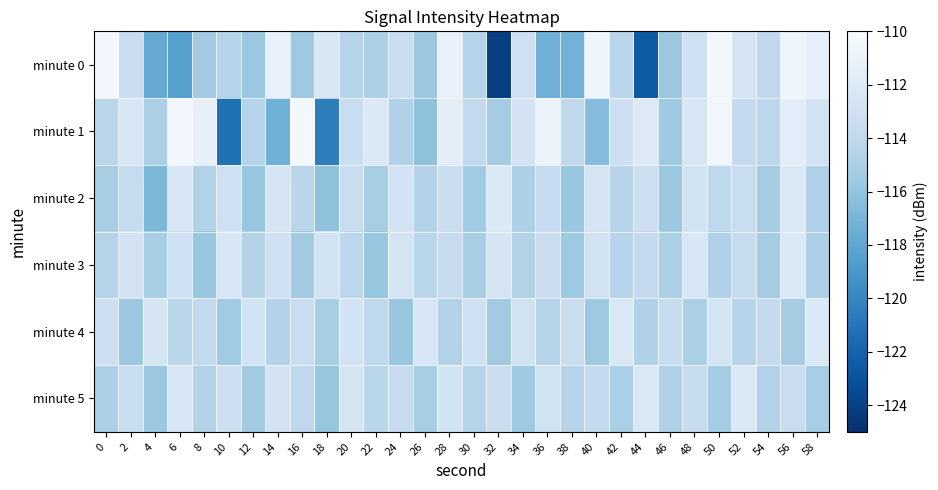

Reading right to left, what are all the values shown in this chart?

minute 0: 58=-111.4	56=-110.7	54=-113.9	52=-112.6	50=-110.4	48=-113.1	46=-115.7	44=-122.5	42=-114.2	40=-110.6	38=-117.2	36=-117.2	34=-113.1	32=-124.1	30=-114.6	28=-111.1	26=-115.7	24=-113.5	22=-115.0	20=-114.5	18=-112.2	16=-115.5	14=-111.1	12=-115.7	10=-114.5	8=-115.4	6=-118.4	4=-117.7	2=-113.4	0=-110.4
minute 1: 58=-112.9	56=-111.6	54=-114.2	52=-113.8	50=-110.5	48=-112.4	46=-115.6	44=-111.9	42=-113.2	40=-116.5	38=-114.1	36=-110.8	34=-112.7	32=-115.3	30=-113.9	28=-111.5	26=-116.2	24=-114.8	22=-112.1	20=-113.5	18=-120.5	16=-110.3	14=-117.3	12=-114.5	10=-121.2	8=-111.2	6=-110.4	4=-115.0	2=-112.4	0=-114.3
minute 2: 58=-114.8	56=-112.2	54=-115.3	52=-113.5	50=-114.1	48=-112.9	46=-115.7	44=-113.2	42=-114.4	40=-112.6	38=-115.8	36=-113.7	34=-114.9	32=-112.1	30=-115.5	28=-113.3	26=-114.6	24=-112.8	22=-115.2	20=-113.4	18=-116.1	16=-114.3	14=-112.5	12=-115.9	10=-113.1	8=-114.7	6=-112.3	4=-116.8	2=-113.6	0=-115.1
minute 3: 58=-114.9	56=-112.1	54=-115.3	52=-113.6	50=-114.8	48=-112.3	46=-115.0	44=-113.8	42=-114.4	40=-112.9	38=-115.6	36=-113.3	34=-114.7	32=-112.5	30=-115.1	28=-113.7	26=-114.3	24=-112.6	22=-115.9	20=-114.2	18=-112.8	16=-115.4	14=-113.1	12=-114.6	10=-112.4	8=-115.8	6=-113.0	4=-115.2	2=-112.7	0=-114.5
minute 4: 58=-112.1	56=-115.3	54=-113.8	52=-114.4	50=-112.6	48=-115.0	46=-113.6	44=-114.8	42=-112.2	40=-115.6	38=-113.3	36=-114.5	34=-112.9	32=-115.4	30=-113.1	28=-114.7	26=-112.4	24=-115.8	22=-114.1	20=-112.7	18=-115.2	16=-113.4	14=-114.6	12=-112.8	10=-115.5	8=-113.9	6=-114.3	4=-112.5	2=-115.7	0=-113.2
minute 5: 58=-115.2	56=-113.4	54=-114.7	52=-112.1	50=-115.3	48=-113.6	46=-114.8	44=-112.2	42=-115.0	40=-113.8	38=-114.4	36=-112.9	34=-115.6	32=-113.3	30=-114.5	28=-112.8	26=-115.1	24=-113.7	22=-114.3	20=-112.5	18=-115.9	16=-114.1	14=-112.7	12=-115.4	10=-113.2	8=-114.6	6=-112.3	4=-115.7	2=-113.5	0=-114.9